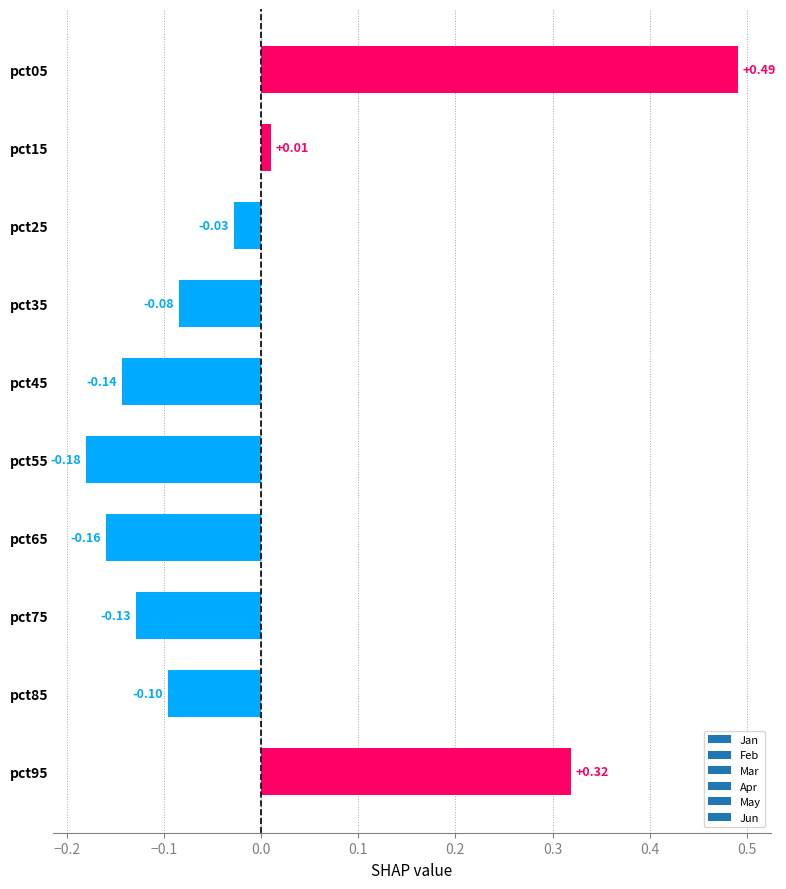

List the labels in order of value, largest first.

pct05, pct95, pct15, pct25, pct35, pct85, pct75, pct45, pct65, pct55